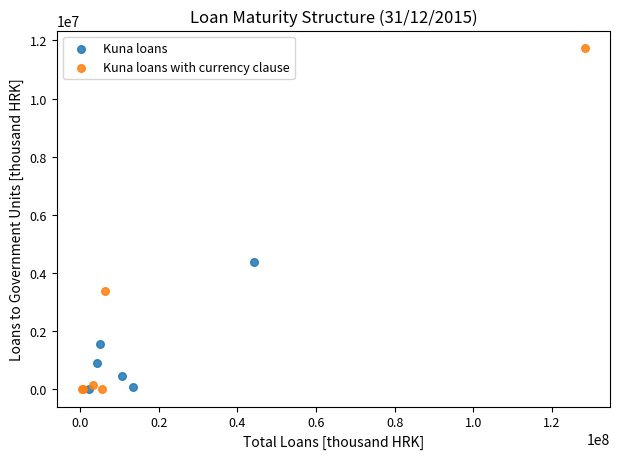

Which series contains the highest Y value?

Kuna loans with currency clause